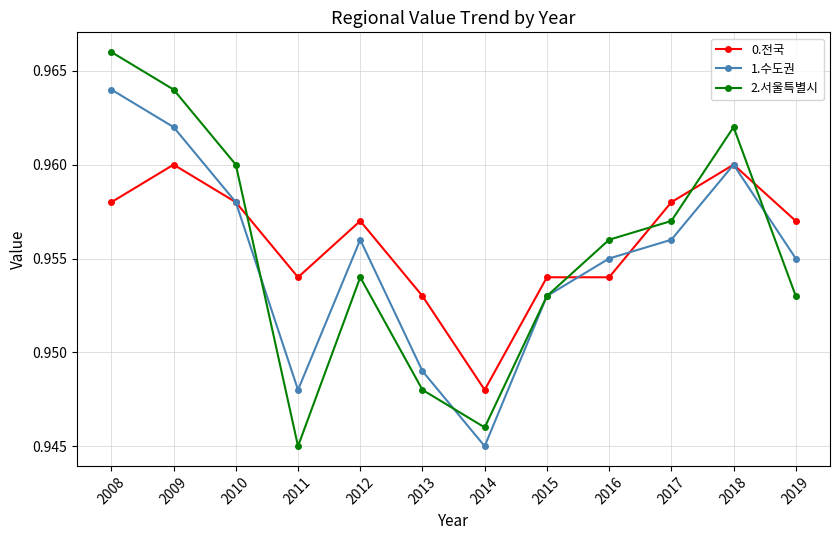

At 2011, list the series in order from largest to smallest.

0.전국, 1.수도권, 2.서울특별시